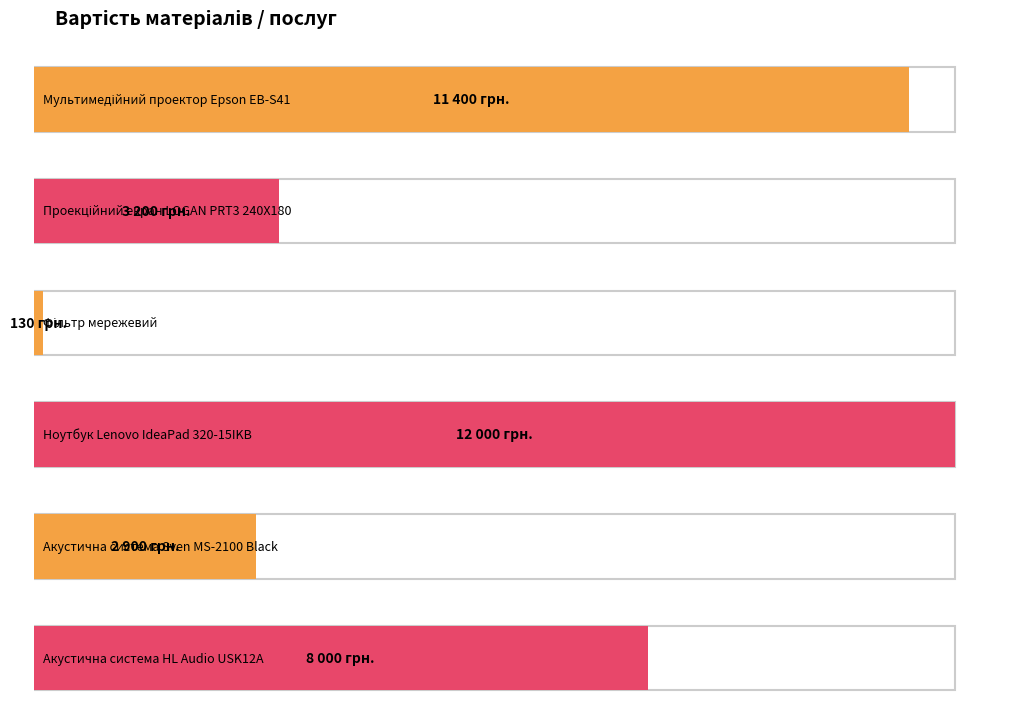

Rank the categories by value from highest to lowest.

Ноутбук Lenovo IdeaPad 320-15IKB, Мультимедійний проектор Epson EB-S41, Акустична система HL Audio USK12A, Проекційний екран LOGAN PRT3 240X180, Акустична система Sven MS-2100 Black, Фільтр мережевий